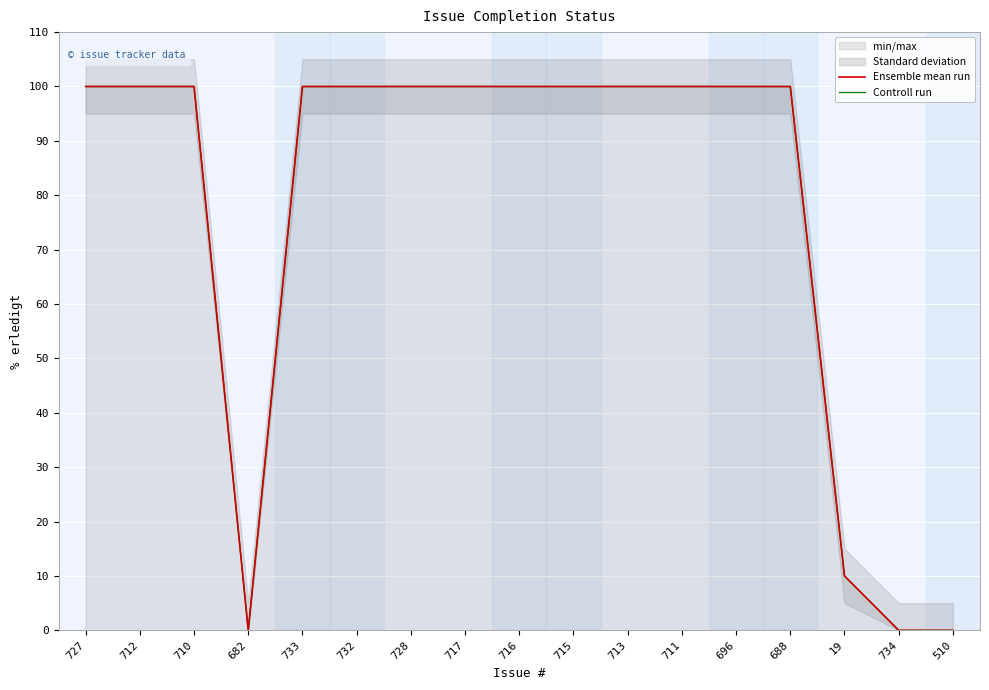

Which series has the widest spread of values?

Ensemble mean run